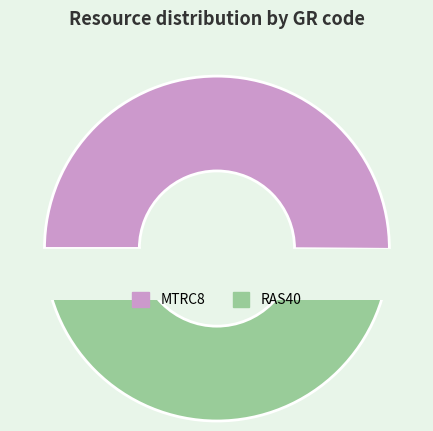

Is MTRC8 the majority of the pie?

Yes